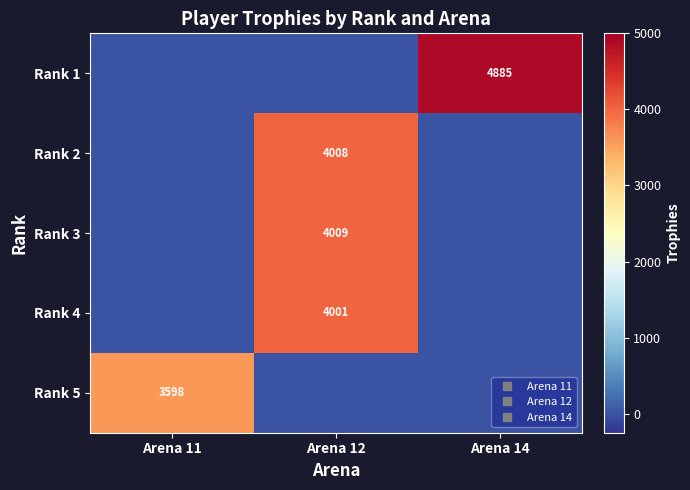

At which label does Rank 3 reach its peak?

Arena 12